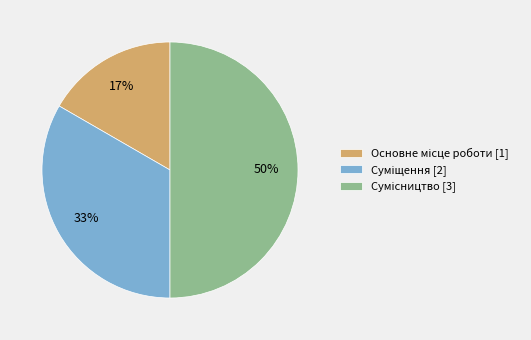

To the nearest percent, what is the difference between the largest and smallest slice percentages?

33%